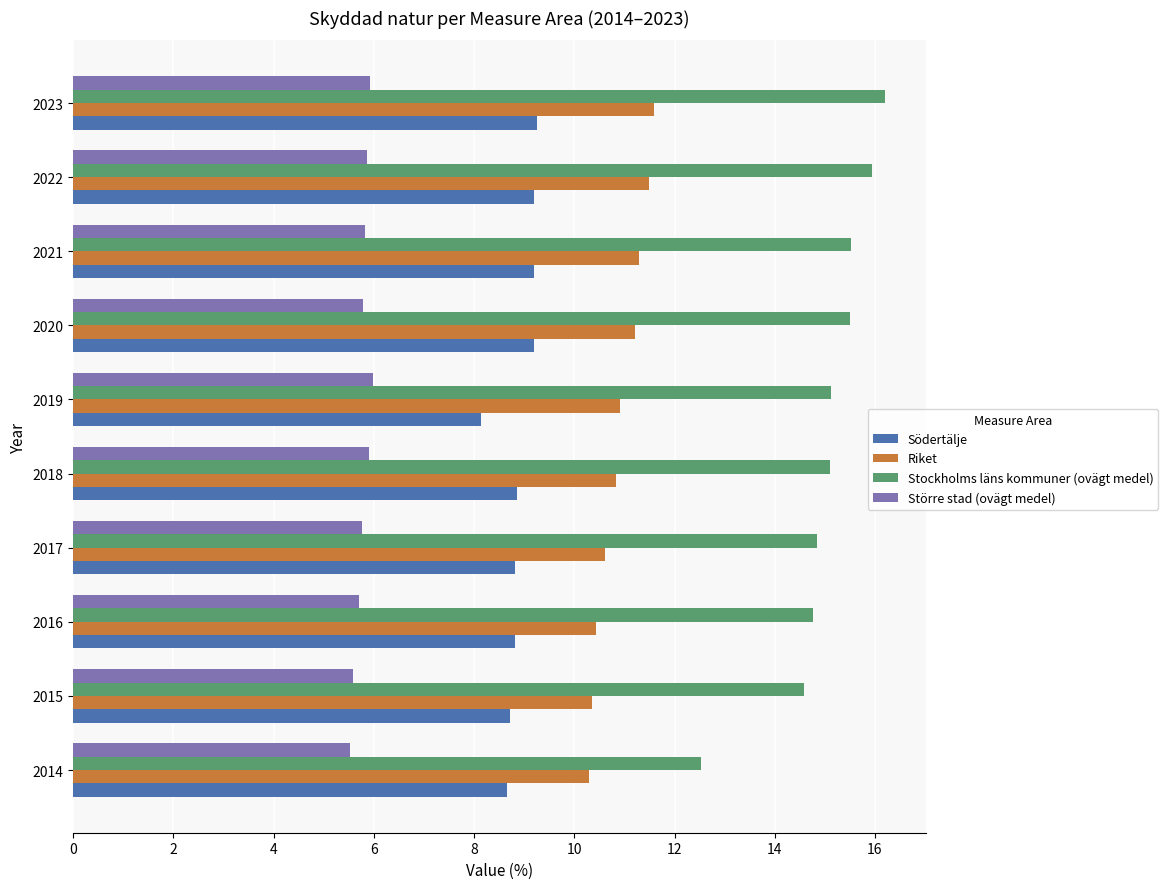

At how many categories does at least one series exceed 13?

9